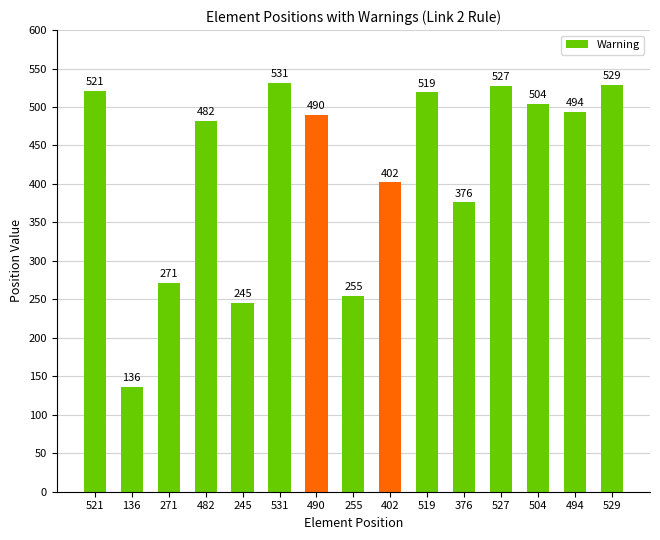

Rank the categories by value from lowest to highest.

136, 245, 255, 271, 376, 402, 482, 490, 494, 504, 519, 521, 527, 529, 531